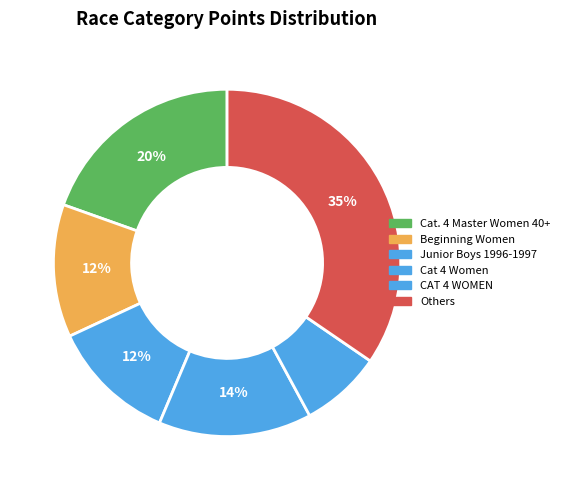

Count the number of slices in the pie.

6